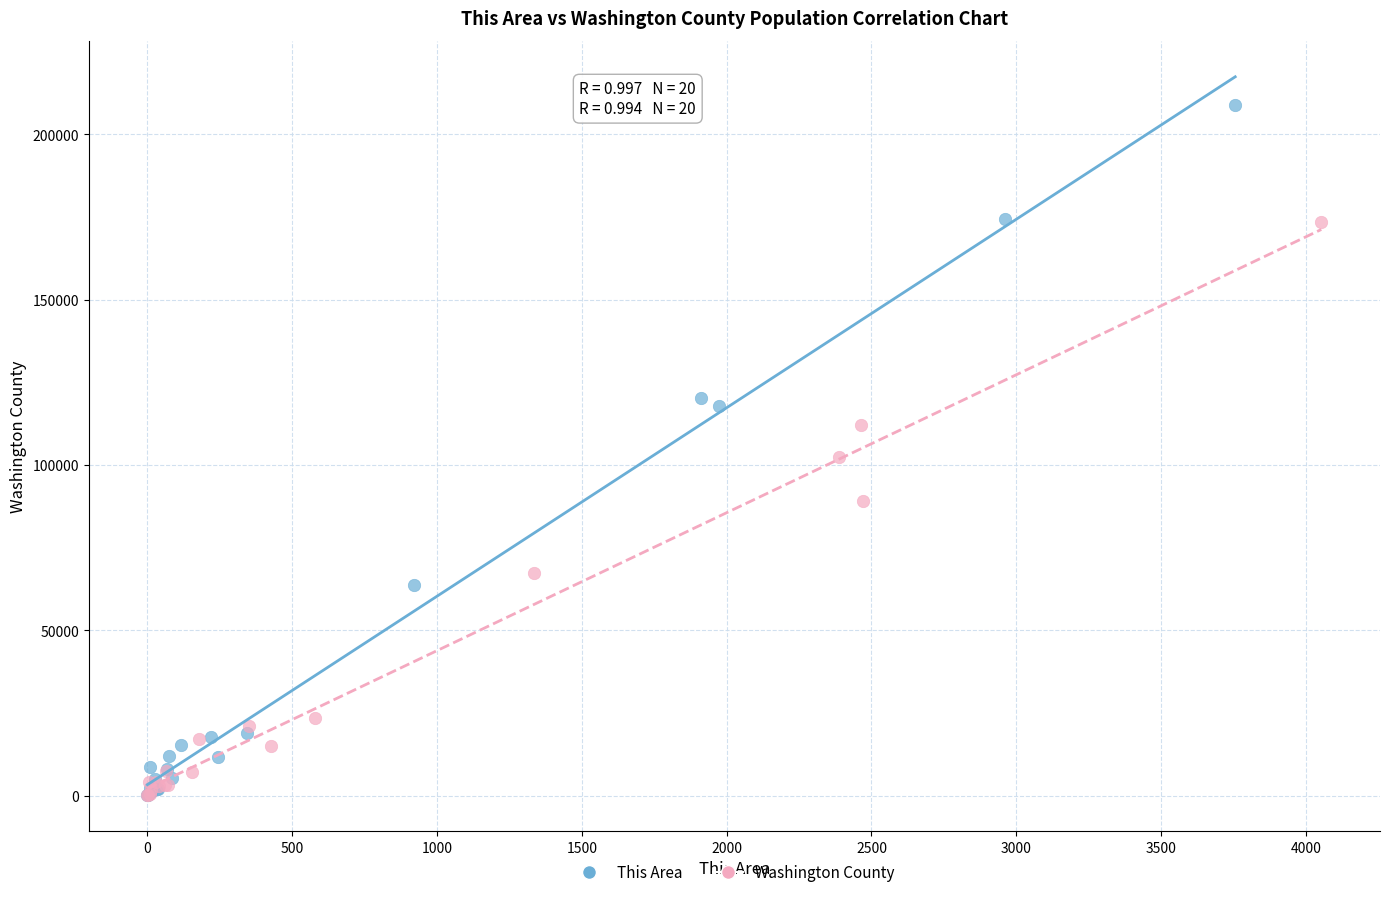

Which series has the widest spread of Y values?

This Area